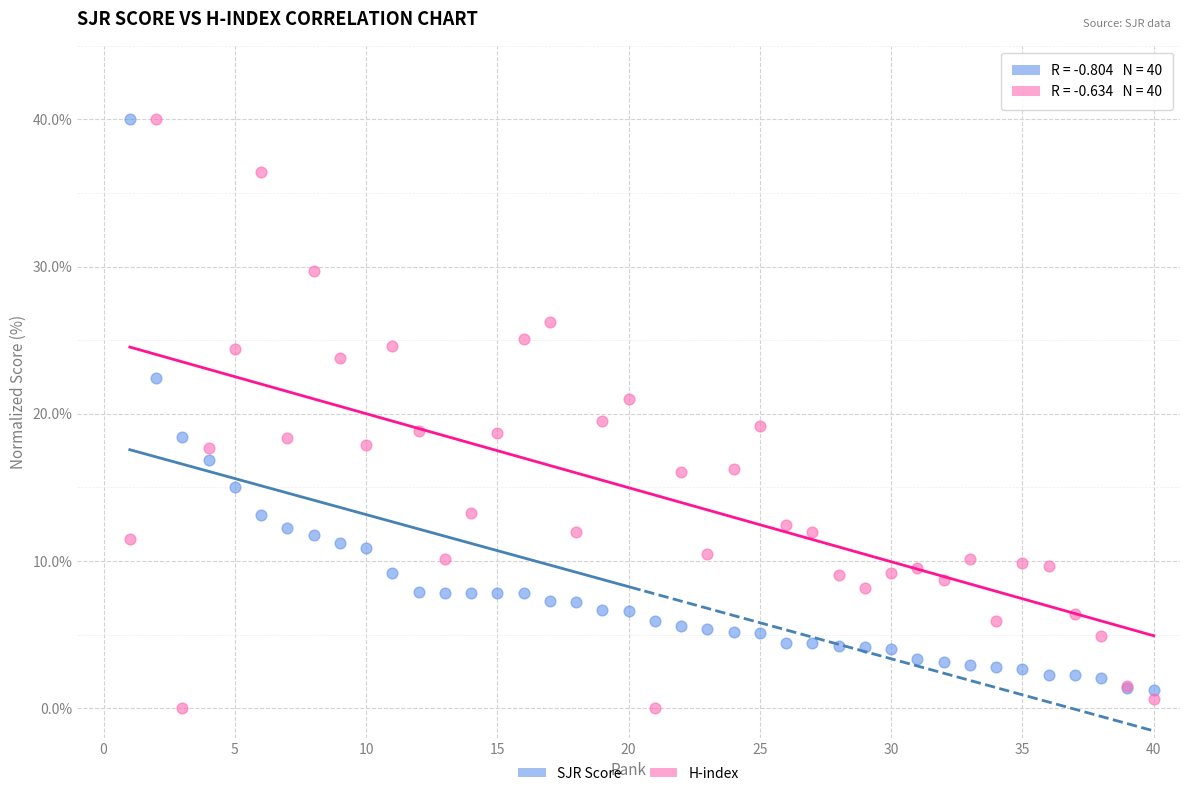

Which series has the largest Y range (max minus min)?

H-index